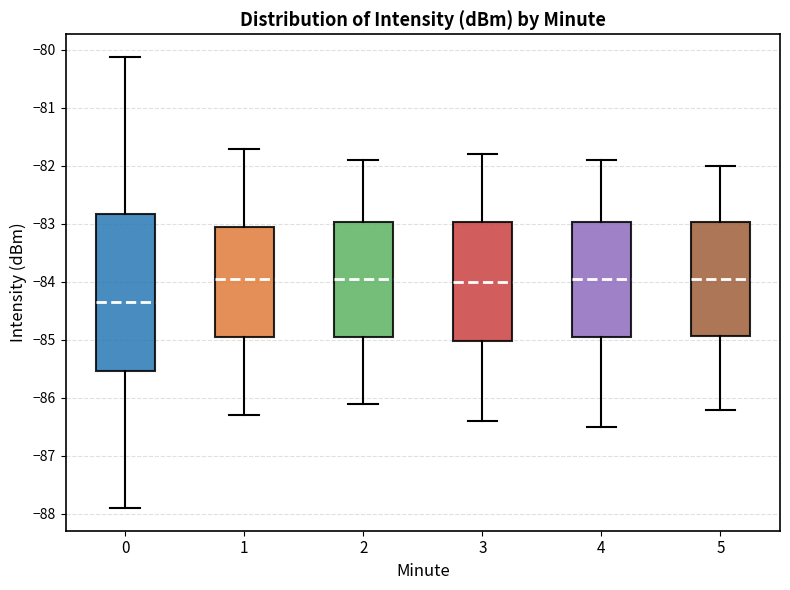

Where does the lower whisker of the box at x = 2 end on the y-axis? The values are not printed on the chart, so give them approximately, as read against the axis.

-86.1